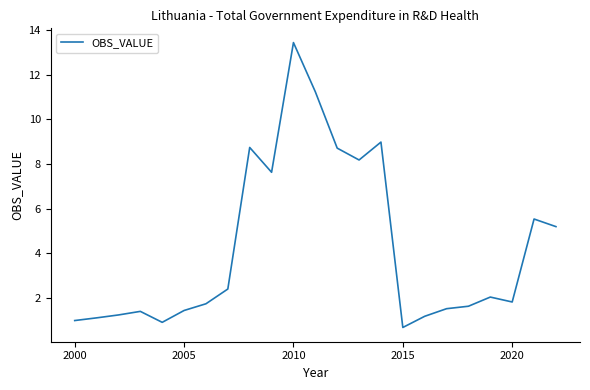

What is the maximum value shown in the chart?

13.4